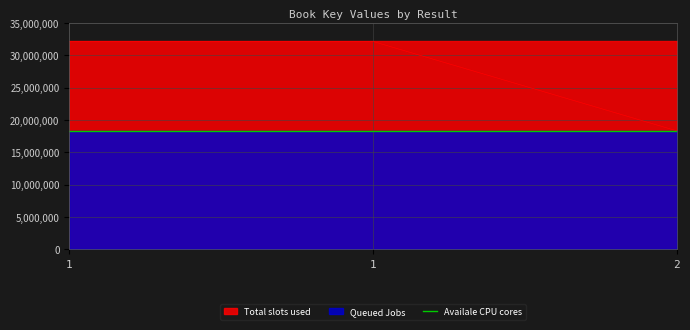

What is the sum of the values at 1 and 2?

50496892